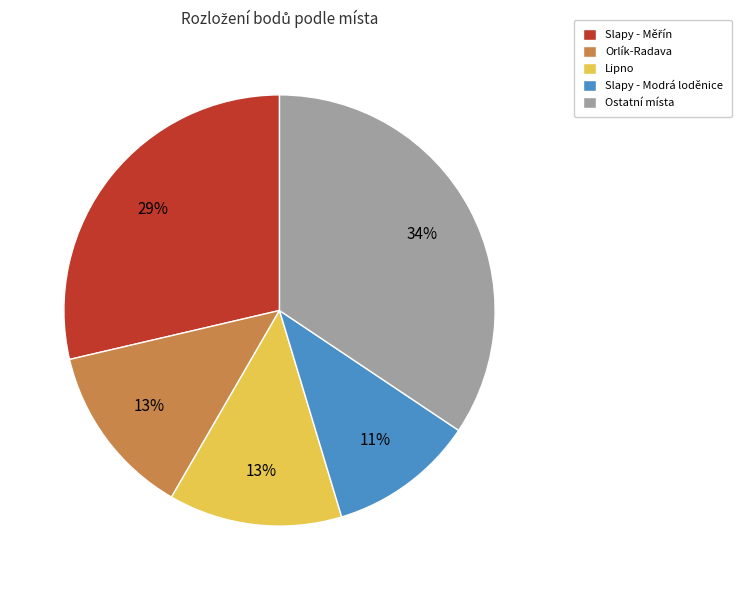

Which has a higher value, Lipno or Ostatní místa?

Ostatní místa